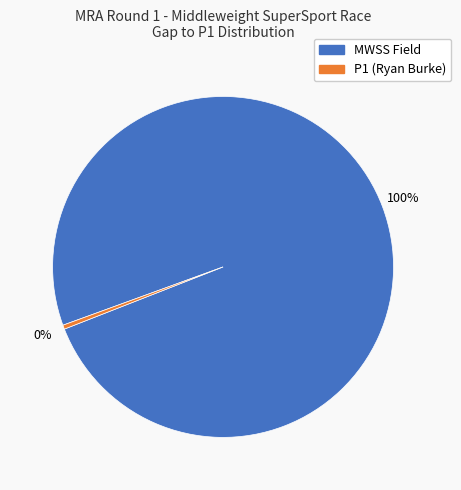

To the nearest percent, what is the average slice percentage?

50%